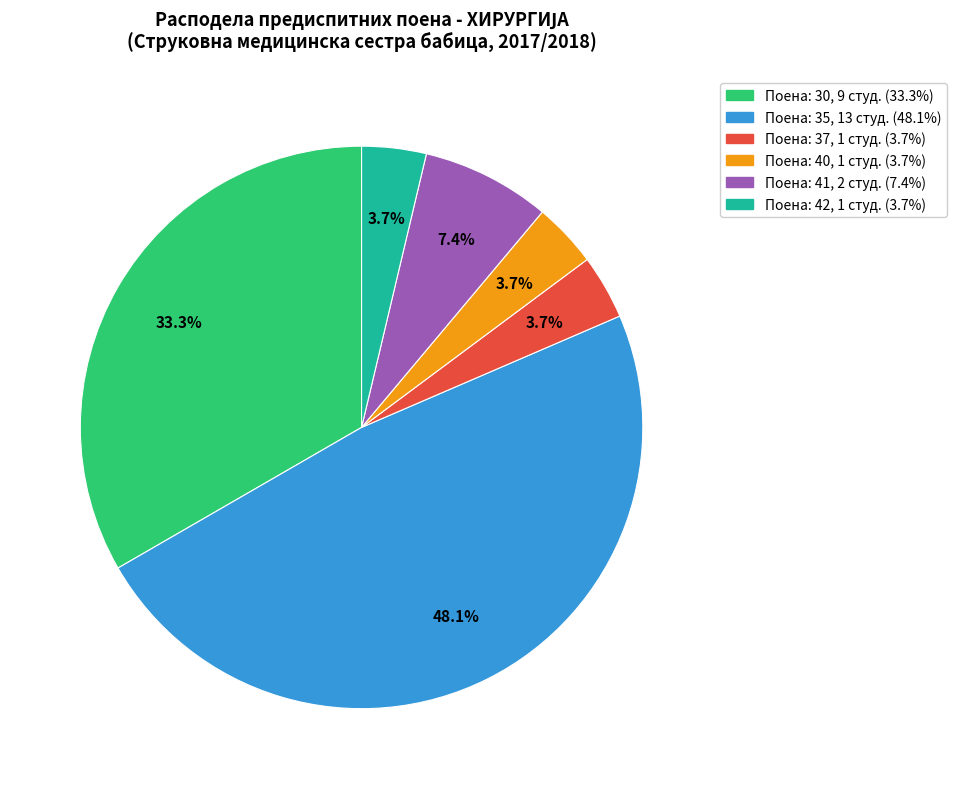

Is there a majority slice in this chart?

No